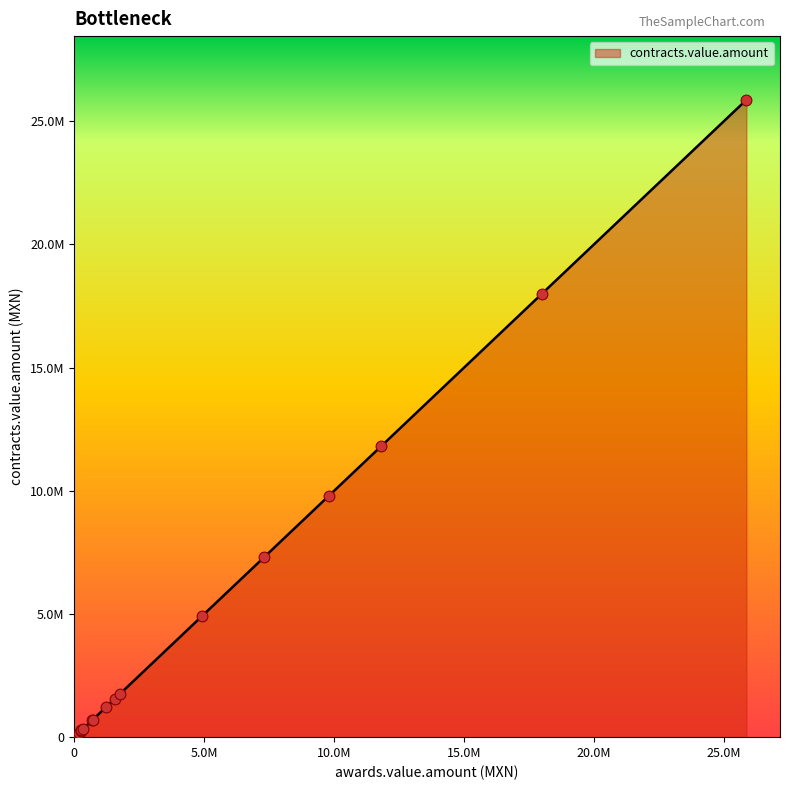

Which has a higher value, 10 or 19?

10